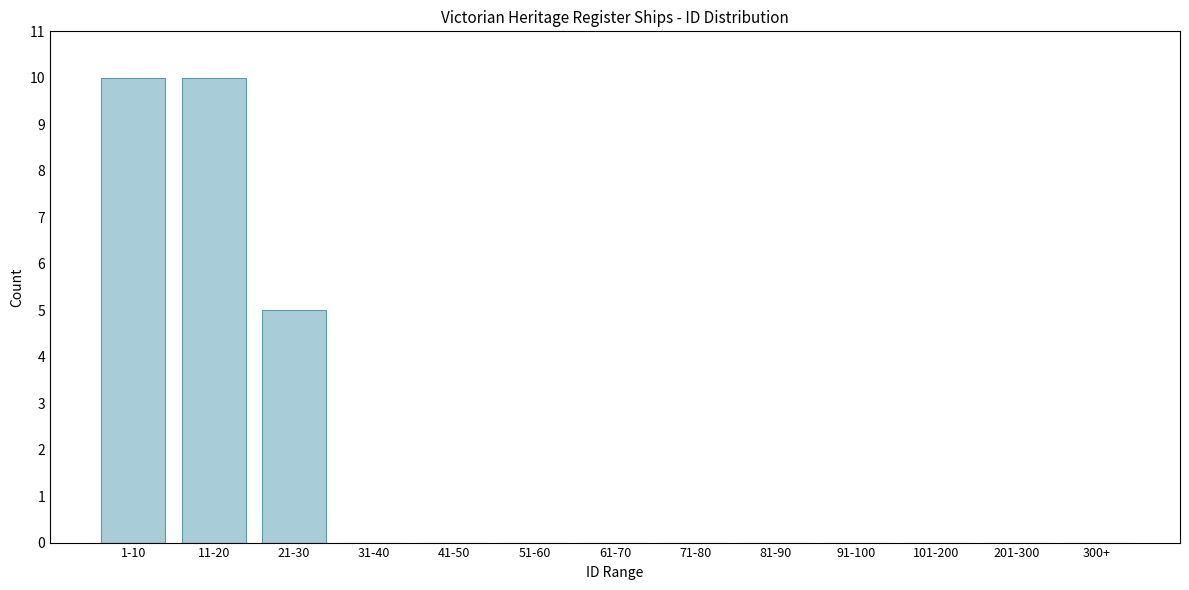

Reading right to left, what are all the values shown in this chart?

300+=0	201-300=0	101-200=0	91-100=0	81-90=0	71-80=0	61-70=0	51-60=0	41-50=0	31-40=0	21-30=5	11-20=10	1-10=10